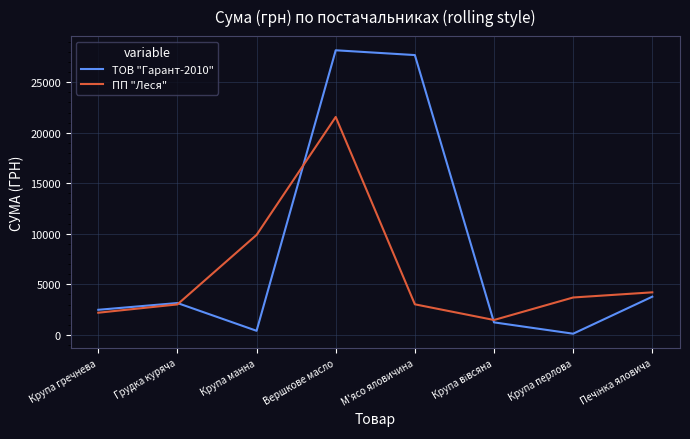

List the series in order of their overall mean, highest first.

ТОВ "Гарант-2010", ПП "Леся"